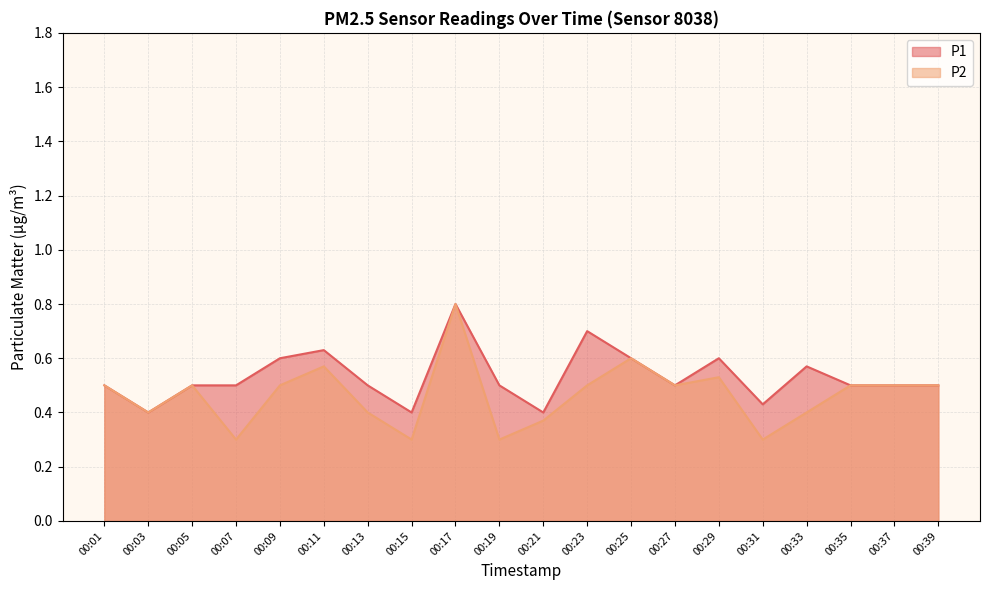

Rank the series by their maximum value, from lowest to highest.

P1, P2